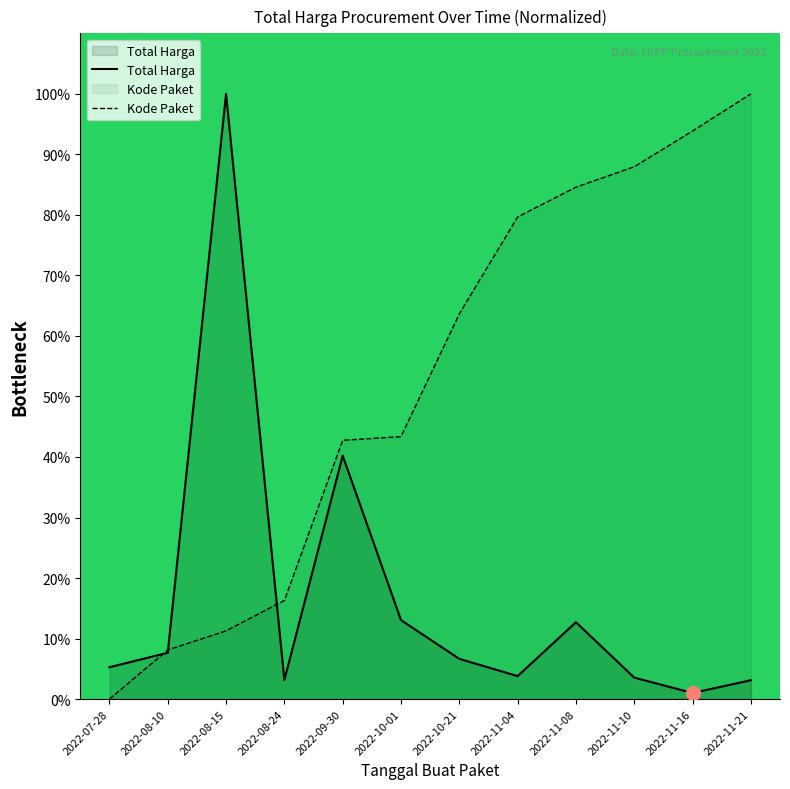

Which label corresponds to the smallest value in the chart?

2022-07-28